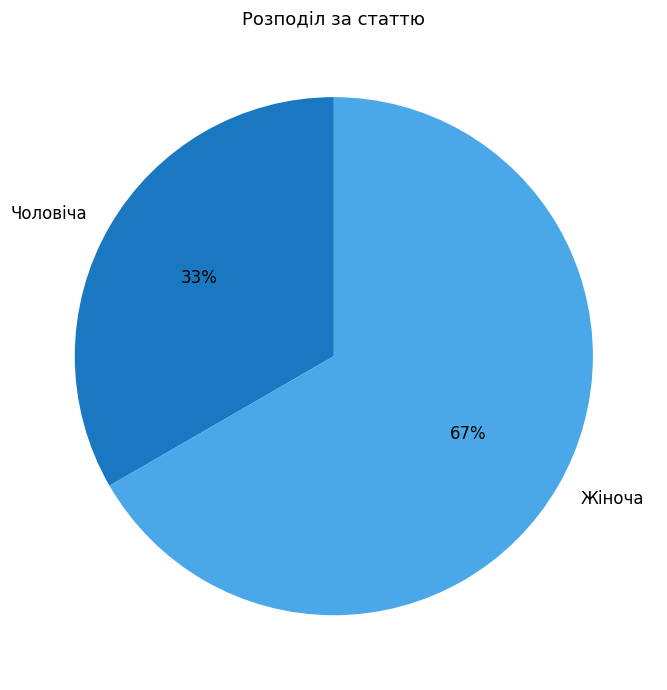

Which has a higher value, Чоловіча or Жіноча?

Жіноча